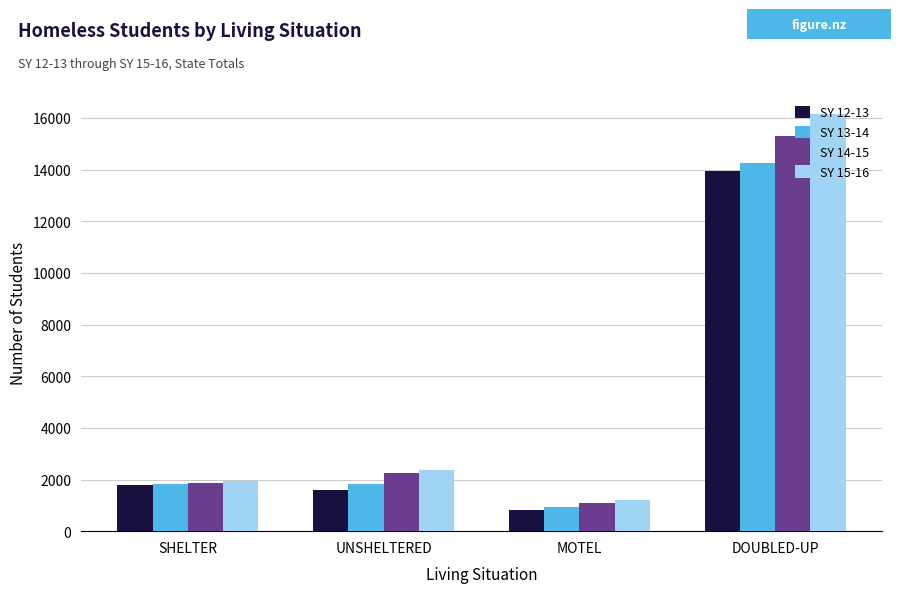

What is the minimum value for SY 15-16?

1210